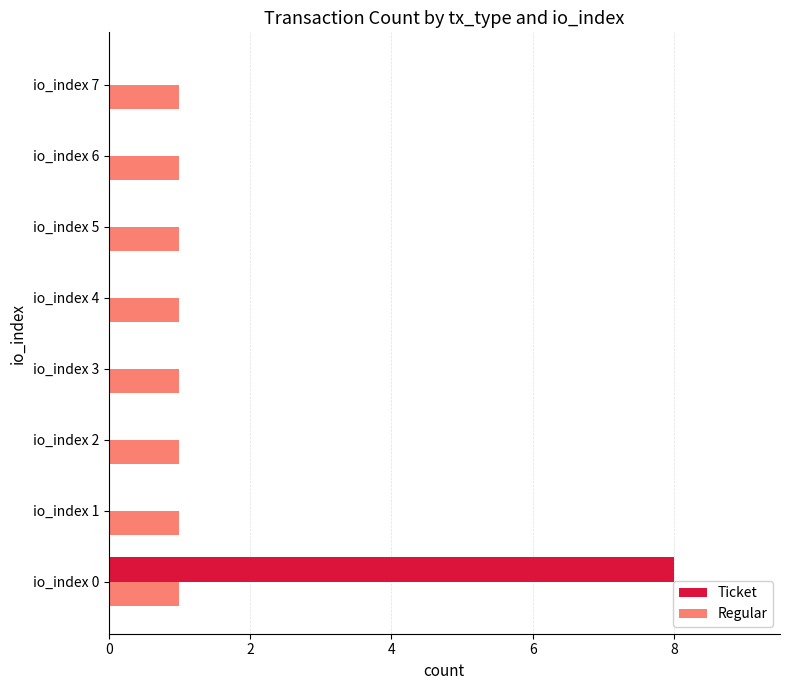

What is the greatest value displayed?

8